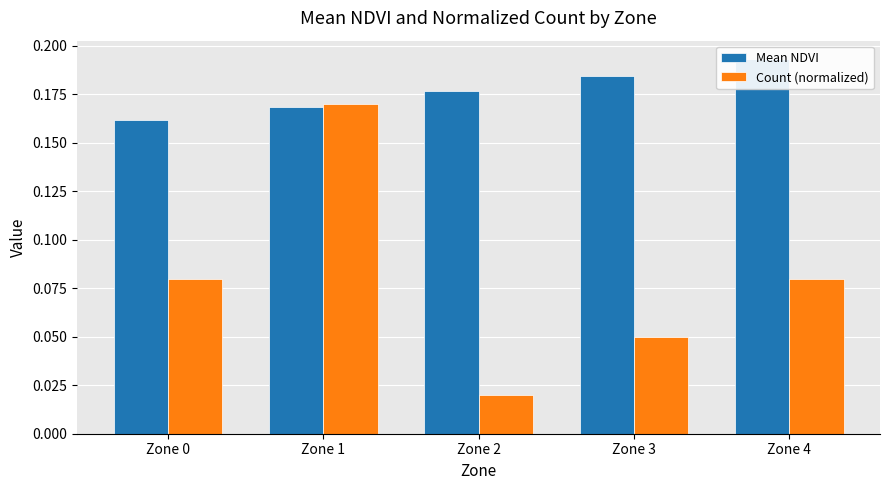

Reading left to right, transcribe all the data shown in this chart.

Mean NDVI: 0.2	0.2	0.2	0.2	0.2
Count (normalized): 0.1	0.2	0.0	0.1	0.1